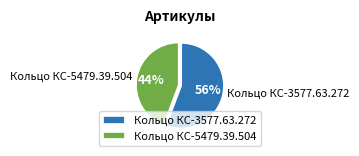

How many segments does this pie chart have?

2